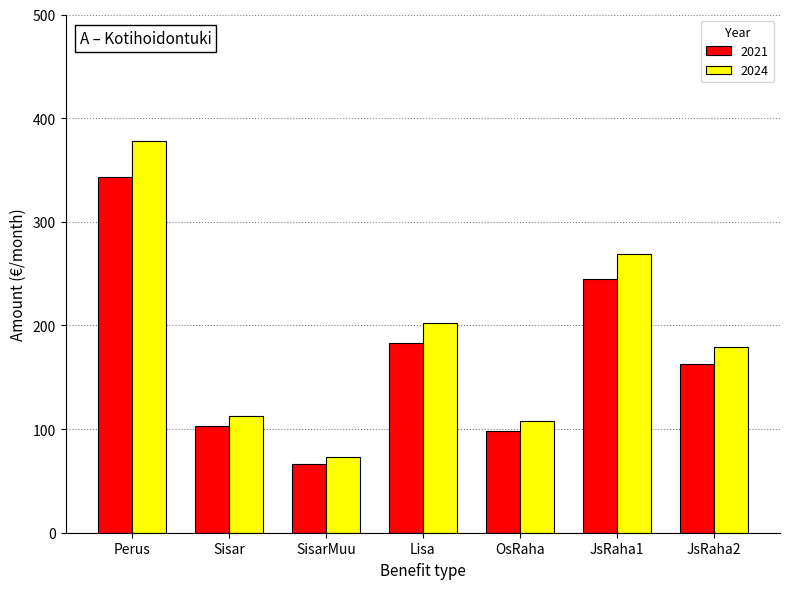

Where does the 2021 series first go above 162?

Perus